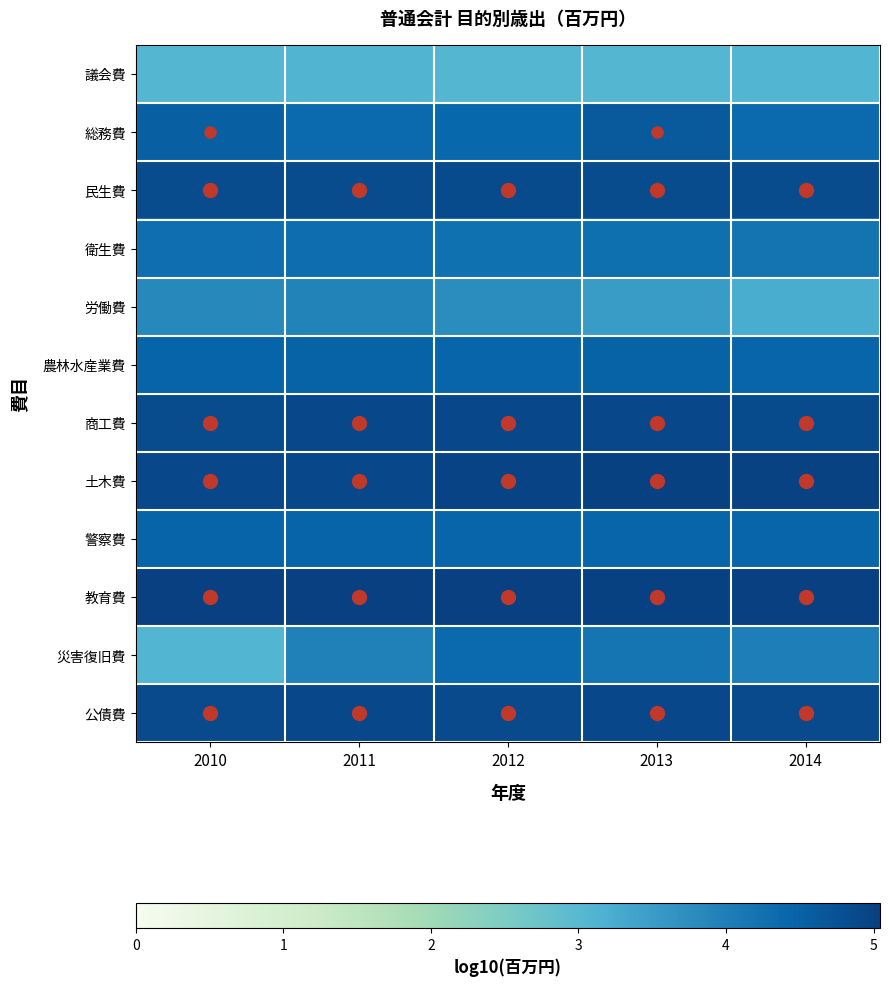

List the series in order of their peak value, highest first.

教育費, 土木費, 商工費, 公債費, 民生費, 総務費, 農林水産業費, 警察費, 災害復旧費, 衛生費, 労働費, 議会費